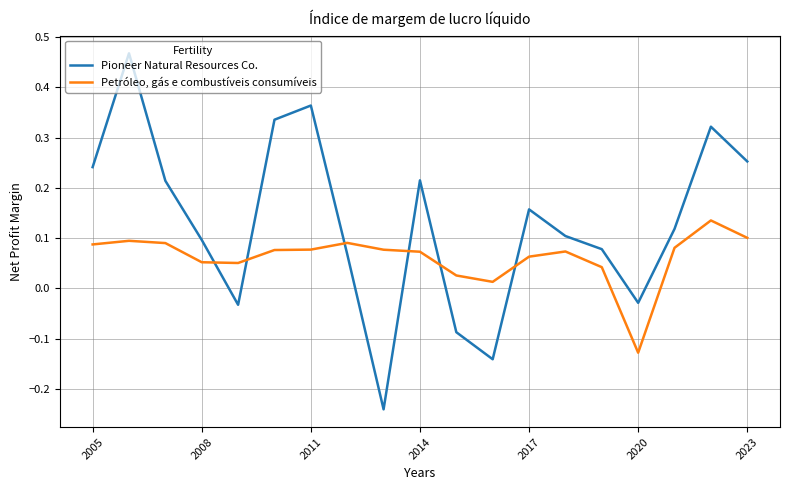

Rank the series by their maximum value, from lowest to highest.

Petróleo, gás e combustíveis consumíveis, Pioneer Natural Resources Co.